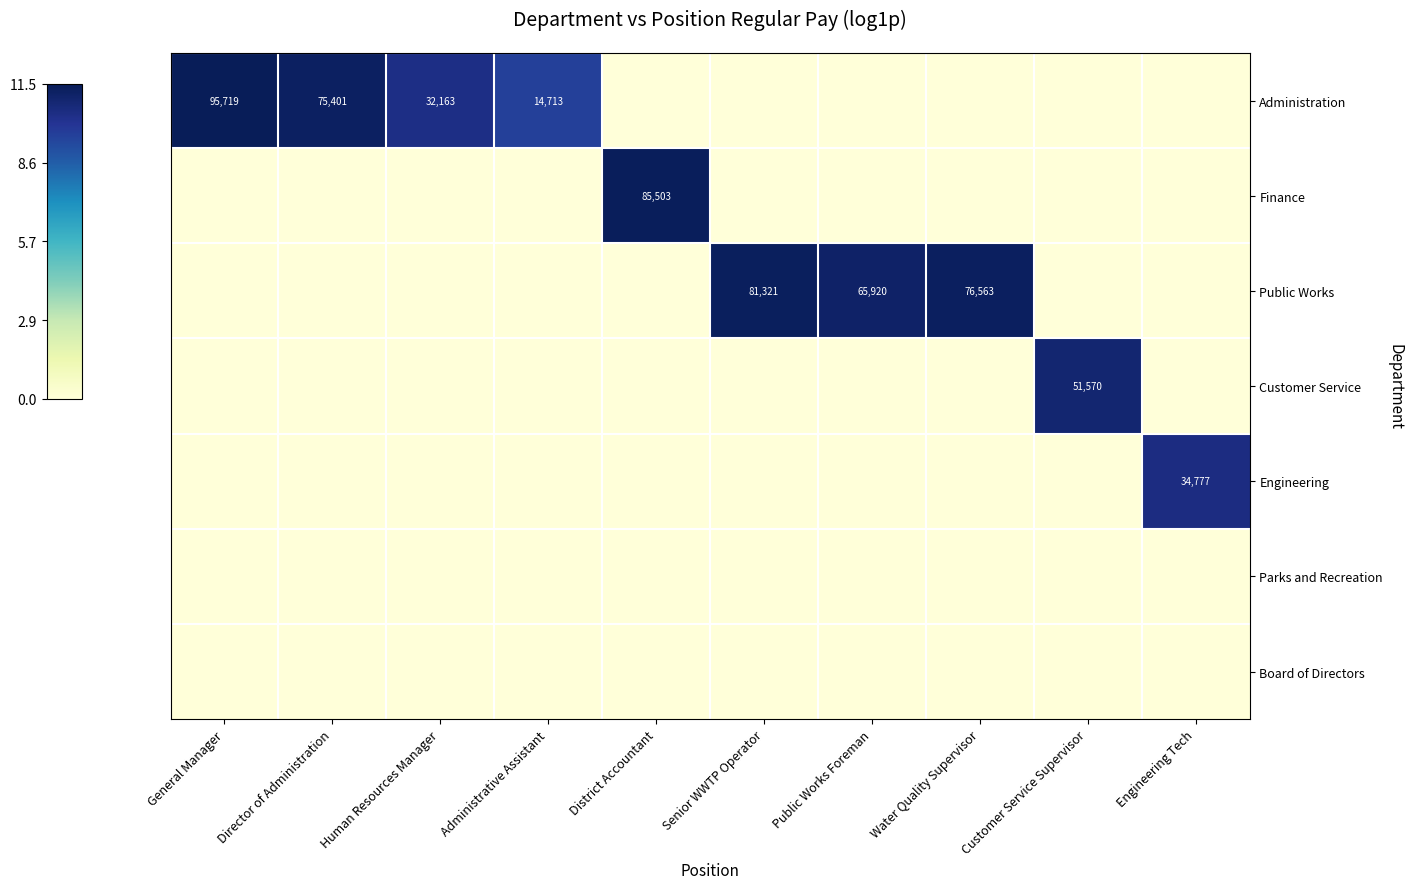

Which has a higher value, Senior WWTP Operator or Customer Service Supervisor?

Senior WWTP Operator